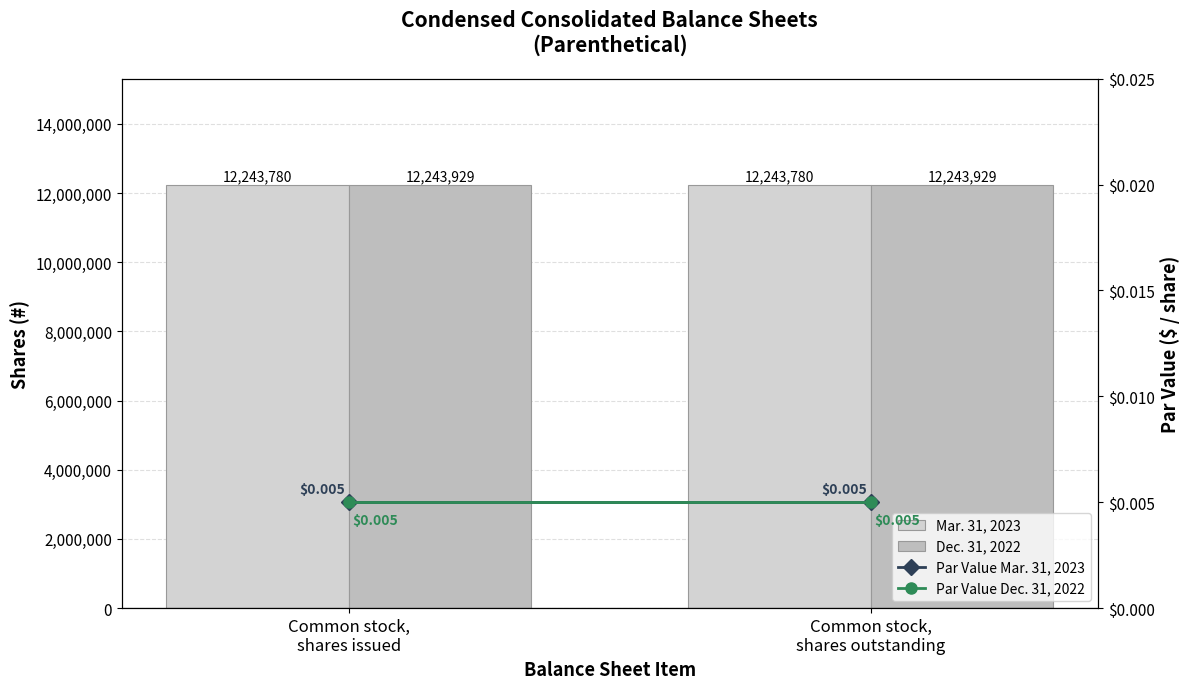

At how many categories does at least one series exceed 10504833?

2